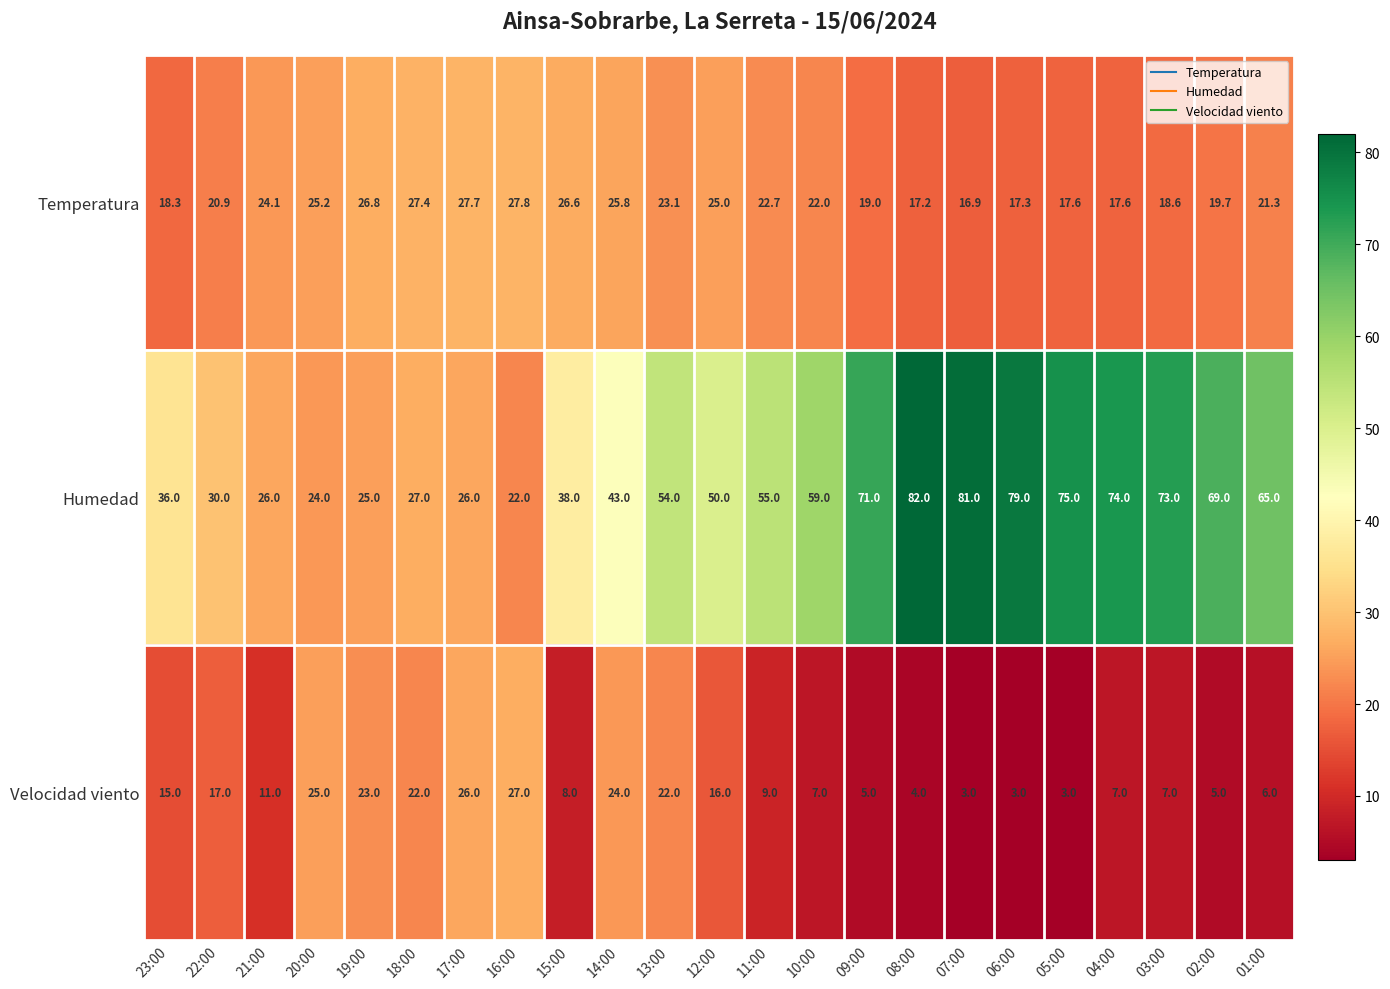

How many distinct data groups are displayed?

3